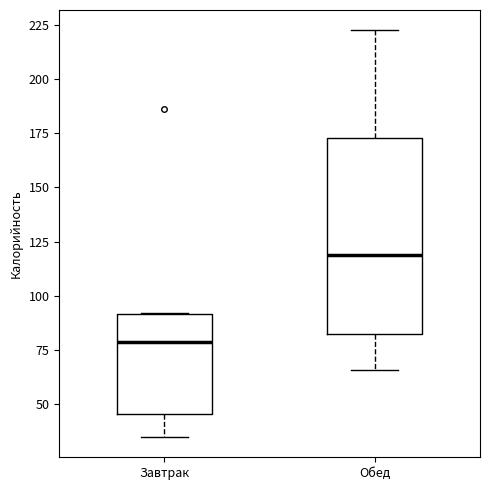

Reading left to right, read every box against the y-axis: the position of its median line, the range the box covers, and the ends of its whiskers. The values are not printed on the chart, so give them approximately, as read against the axis.

Завтрак: median 80, box 45 to 90, whiskers 35 to 90
Обед: median 120, box 80 to 175, whiskers 65 to 220